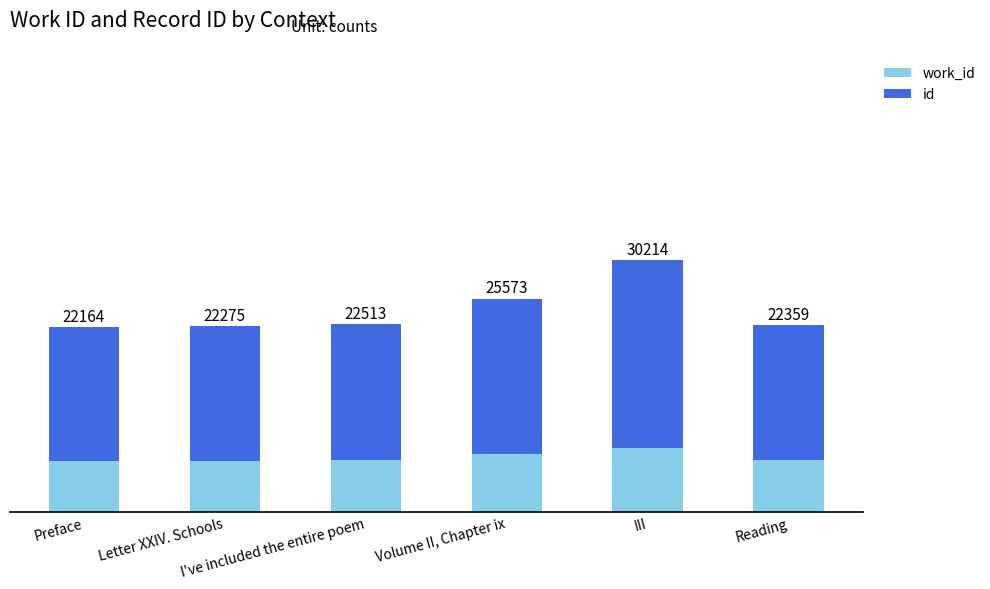

What are all the series names shown in the legend?

work_id, id